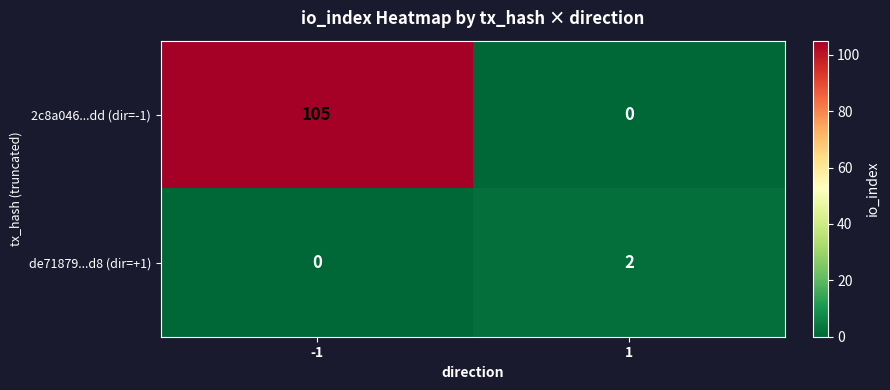

What is the sum of all 2c8a046...dd (dir=-1) values?

105